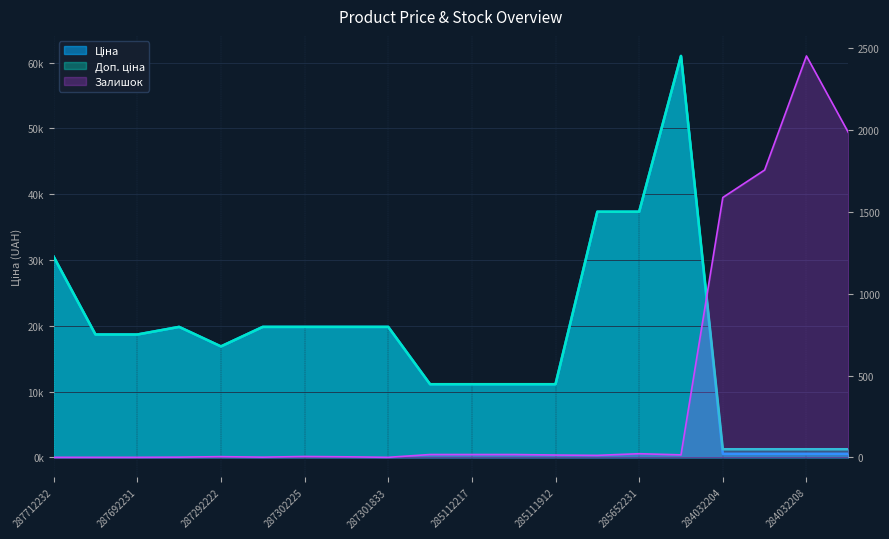

Reading left to right, extract all data points from this chart.

Ціна: 287712232=30512.3	287692233=18671.5	287692231=18671.5	287302223=19831.1	287292222=16863.2	287302226=19831.1	287302225=19831.1	287302224=19831.1	287301833=19831.1	285112220=11113.6	285112217=11113.6	285111961=11113.6	285111912=11113.6	285652233=37343.0	285652231=37343.0	285672232=61024.7	284032204=535.4	284032203=535.4	284032208=535.4	284032207=535.4
Доп. ціна: 287712232=30512.3	287692233=18671.5	287692231=18671.5	287302223=19831.1	287292222=16863.2	287302226=19831.1	287302225=19831.1	287302224=19831.1	287301833=19831.1	285112220=11113.6	285112217=11113.6	285111961=11113.6	285111912=11113.6	285652233=37343.0	285652231=37343.0	285672232=61024.7	284032204=1227.2	284032203=1227.2	284032208=1227.2	284032207=1227.2
Залишок: 287712232=0.0	287692233=0.0	287692231=0.0	287302223=1.0	287292222=4.0	287302226=1.0	287302225=5.0	287302224=3.0	287301833=0.0	285112220=17.0	285112217=17.0	285111961=17.0	285111912=14.0	285652233=12.0	285652231=22.0	285672232=15.0	284032204=1588.0	284032203=1756.0	284032208=2453.0	284032207=1986.0